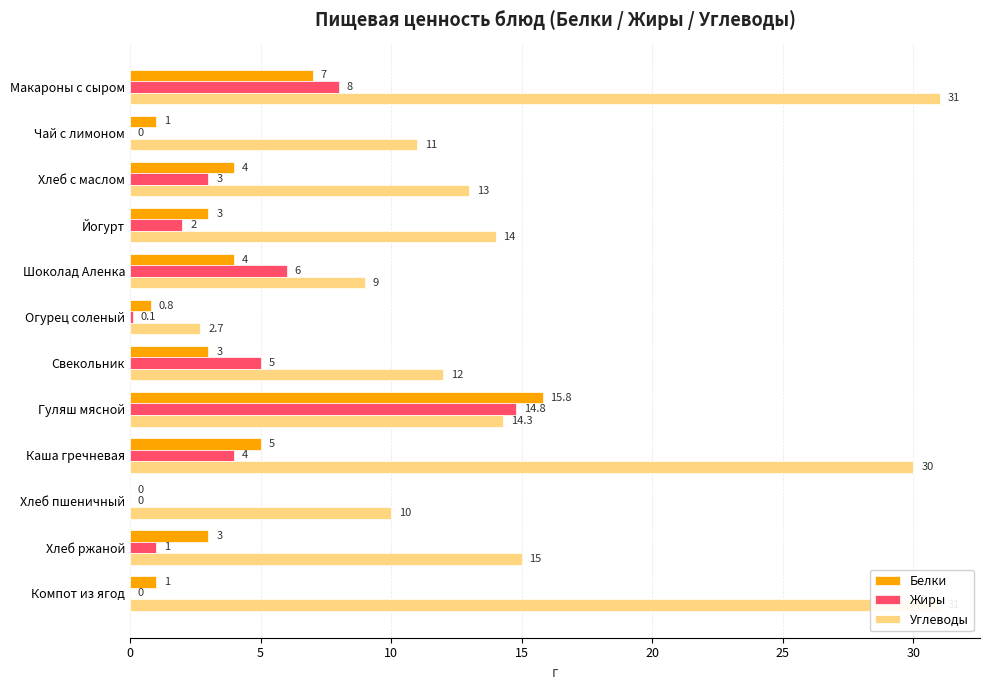

How many bars are there in total?

36